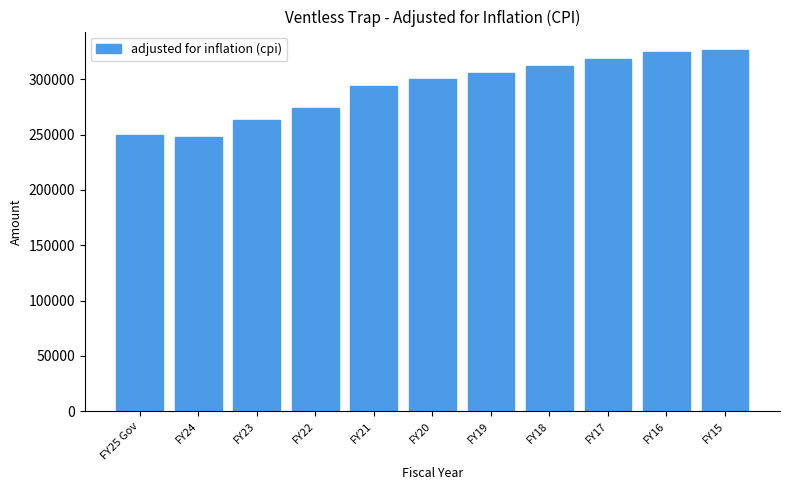

Reading right to left, transcribe all the data shown in this chart.

FY15=326826	FY16=324669	FY17=318739	FY18=311751	FY19=305419	FY20=300667	FY21=293939	FY22=274290	FY23=263297	FY24=247809	FY25 Gov=250000